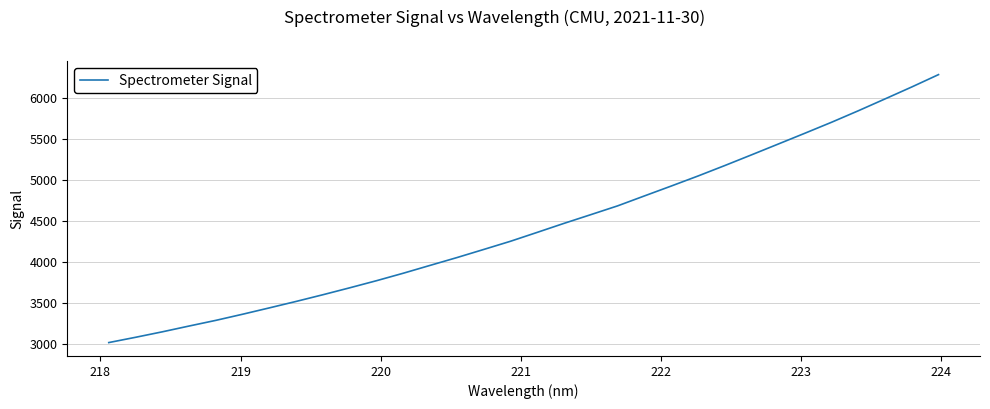

How many categories are shown in the chart?

32